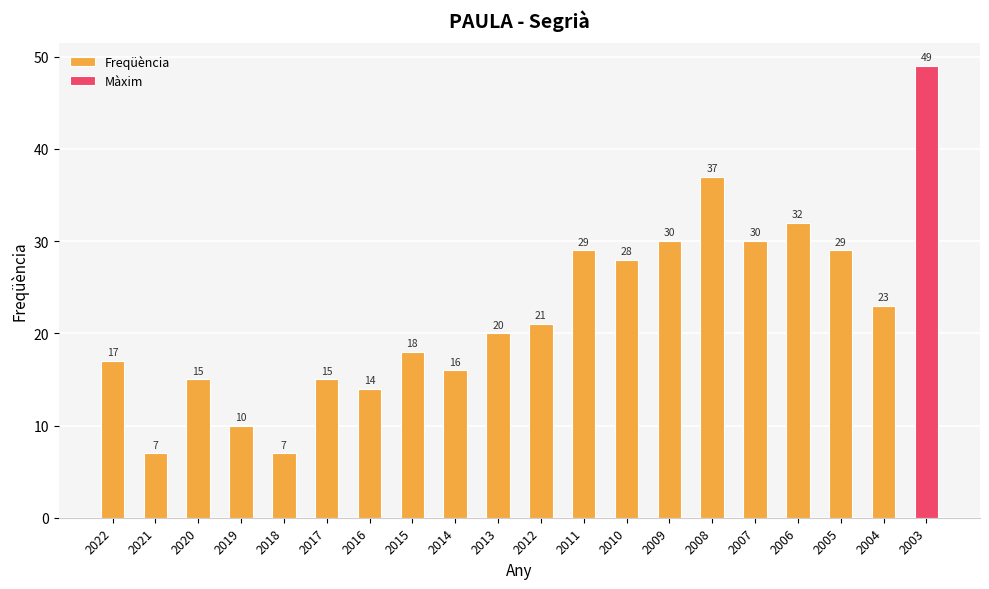

The chart shows a value of 5 at 2004. True or false?

False